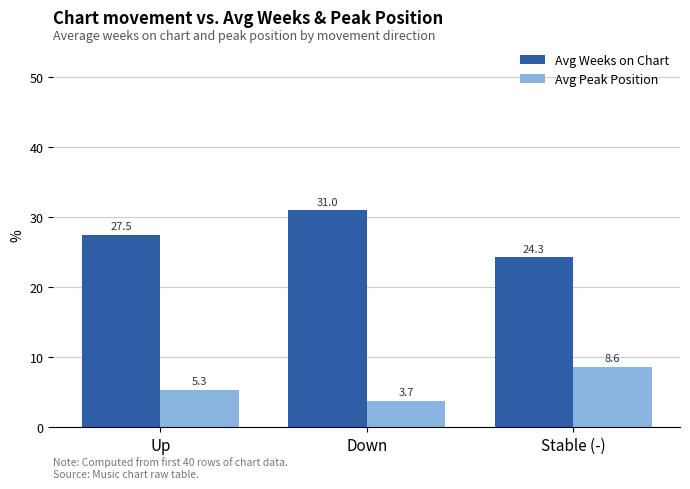

What is the spread (max minus min) of values at Down?

27.3